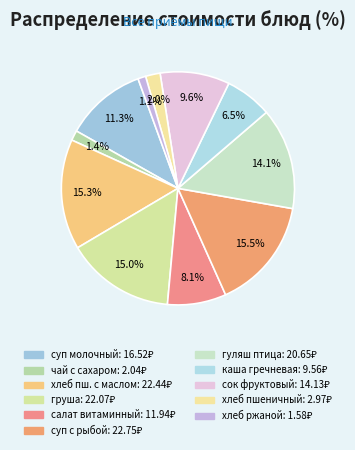

How many slices are in this pie chart?

11